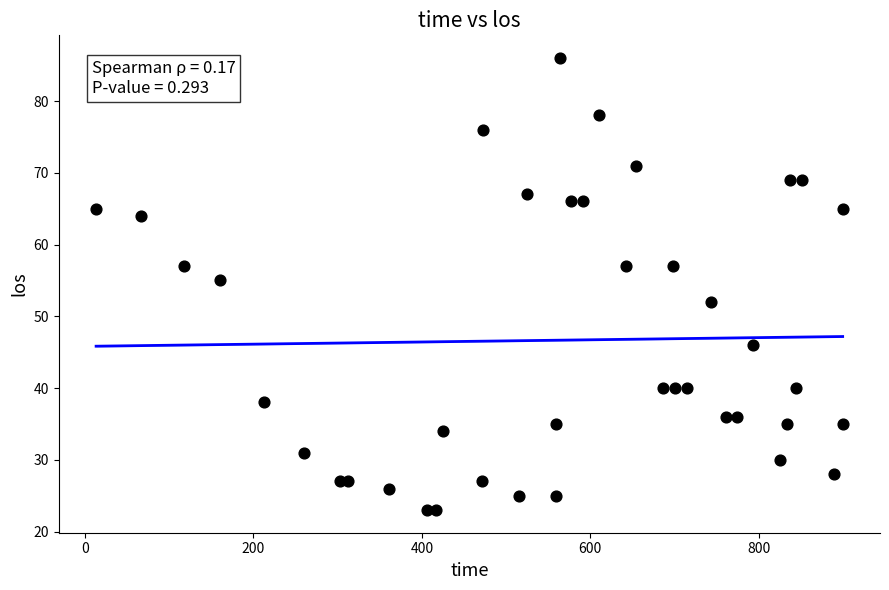

What Y value in the scatter plot is closest to 54?

55